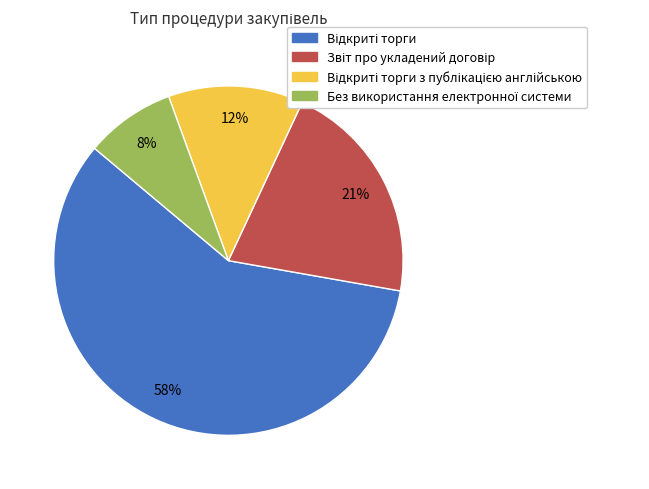

To the nearest percent, what is the average slice percentage?

25%